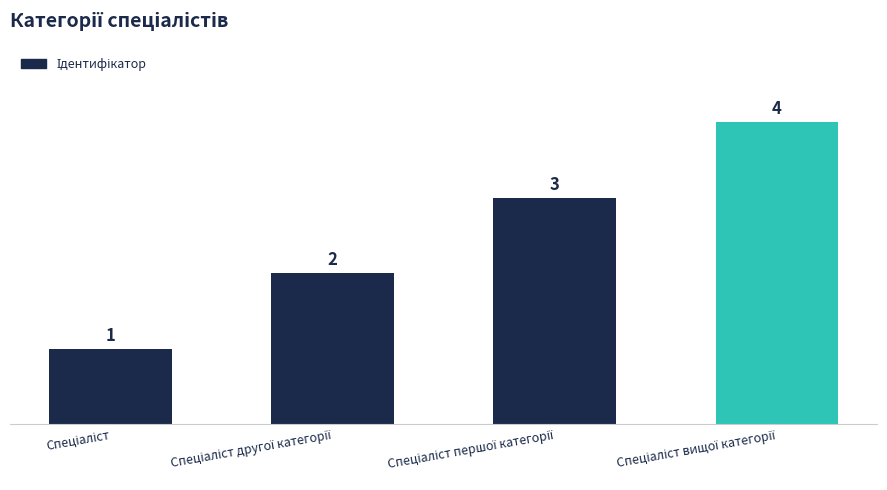

How many data points does each series have?

4